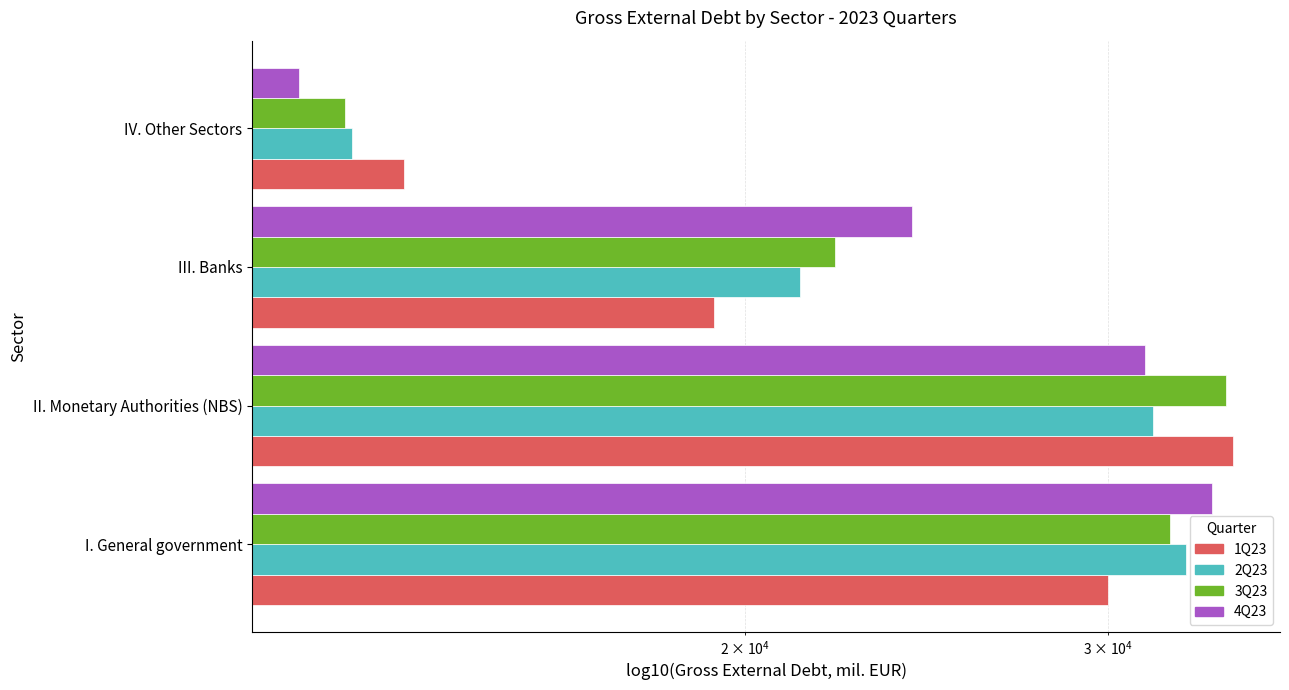

At how many categories does at least one series exceed 23864?

3